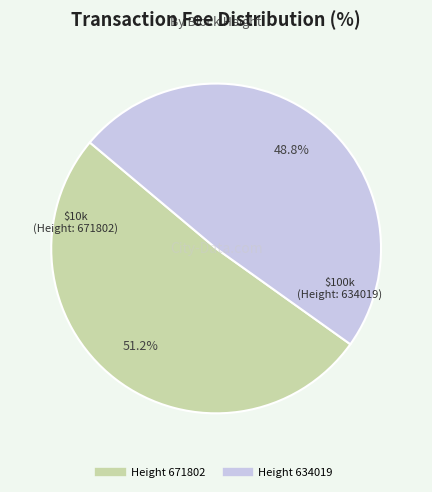

Does any single category account for the majority?

Yes